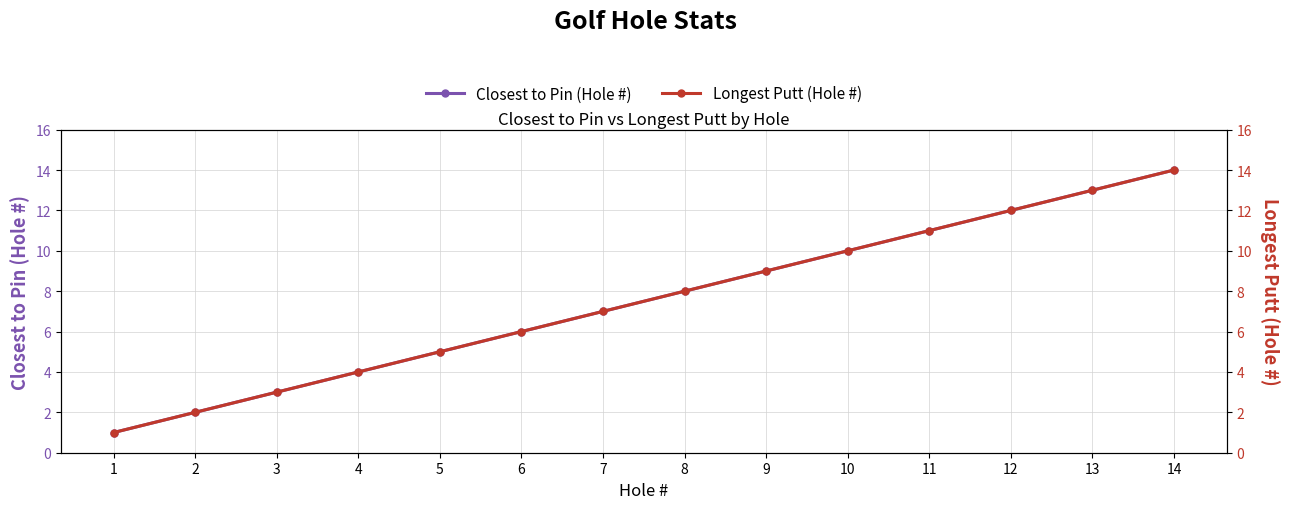

True or false: Longest Putt (Hole #) has more than 0 interior local peaks.

False